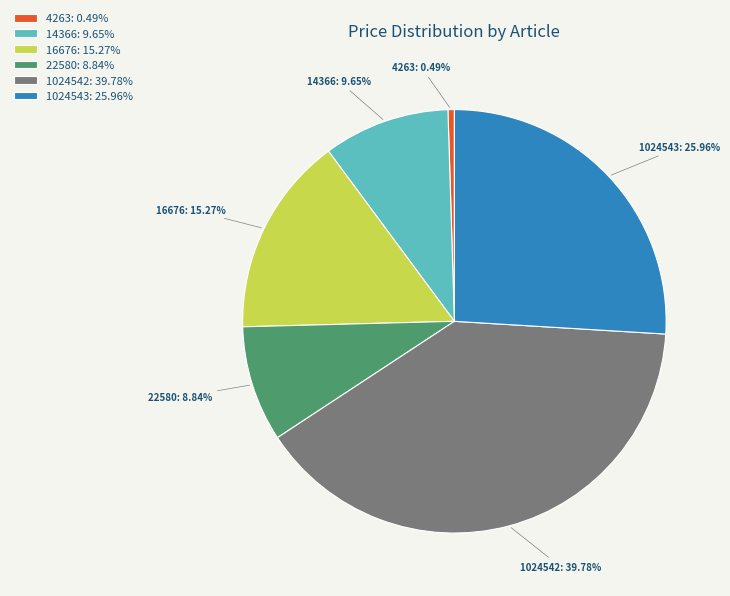

To the nearest percent, what portion does 1024543 represent?

26%